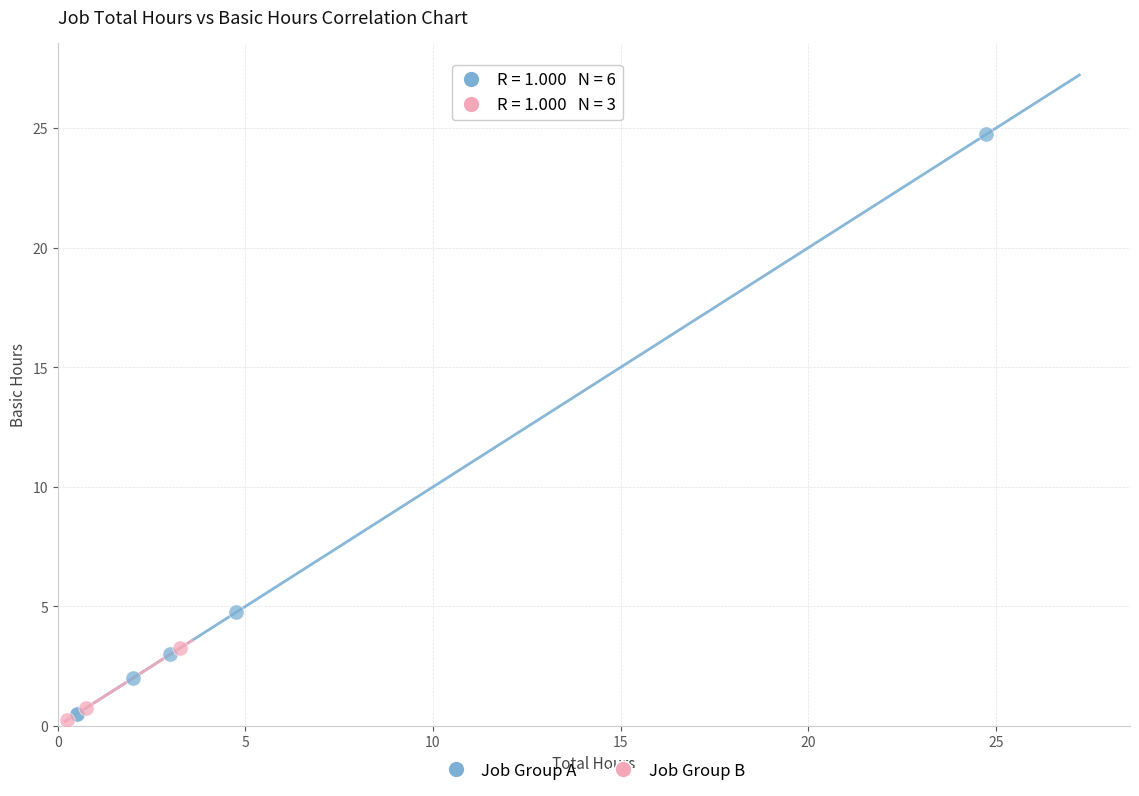

Which series has the widest spread of Y values?

Job Group A